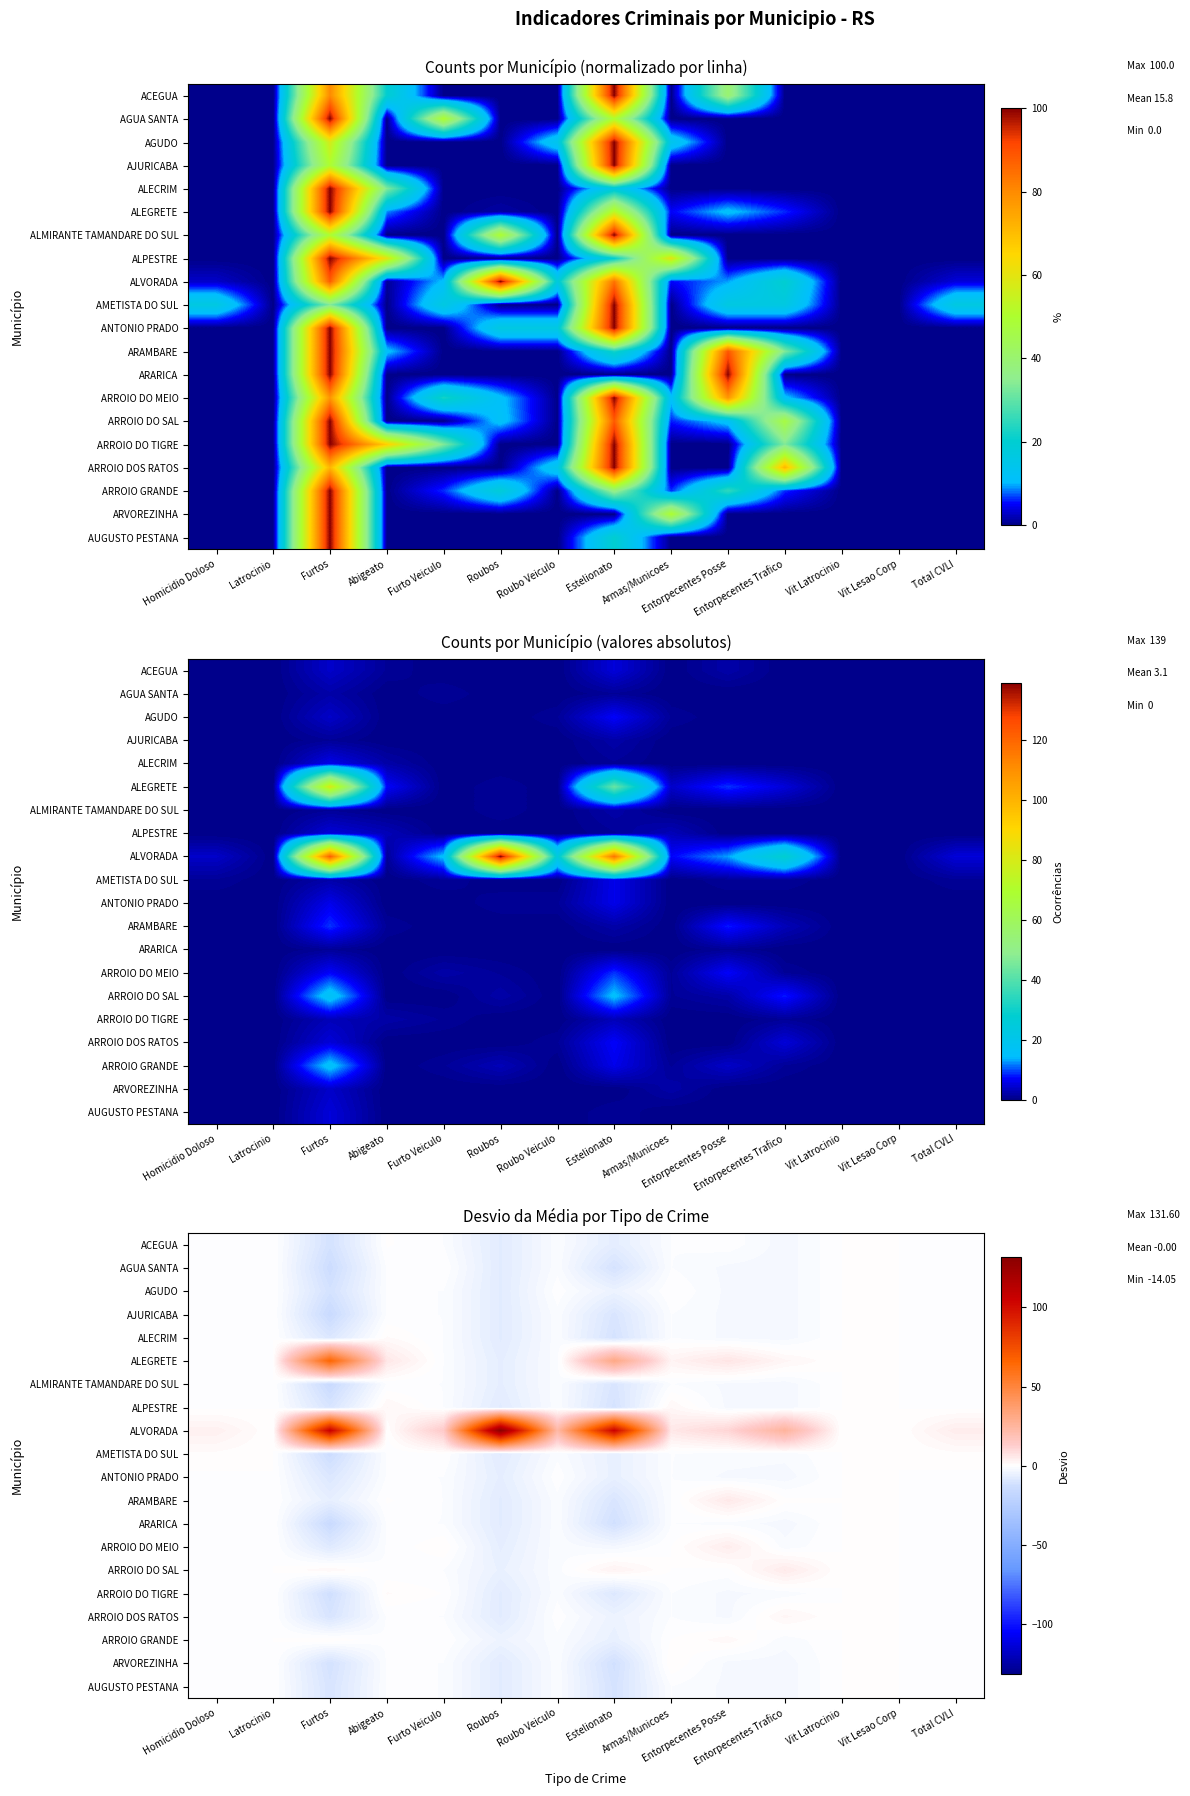

What is the spread (max minus min) of values at Roubos?

139.0